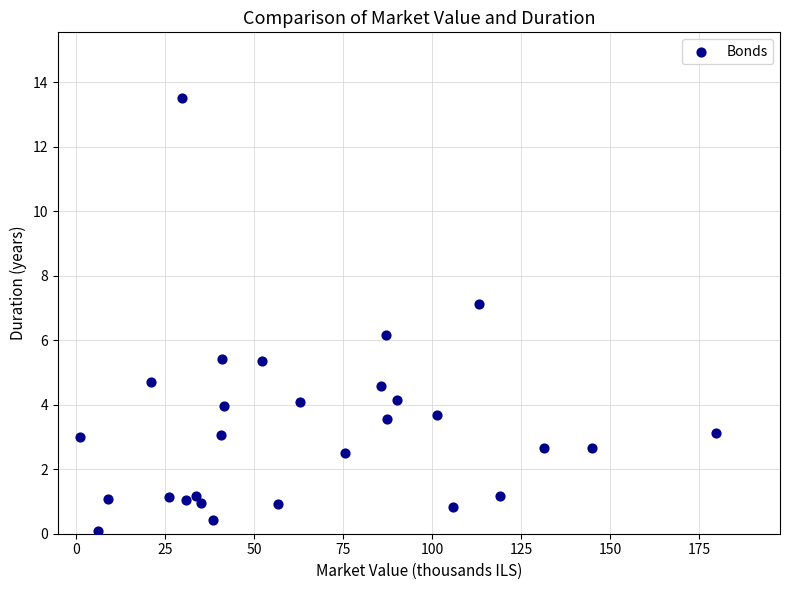

What Y value in the scatter plot is closest to 6?

6.2